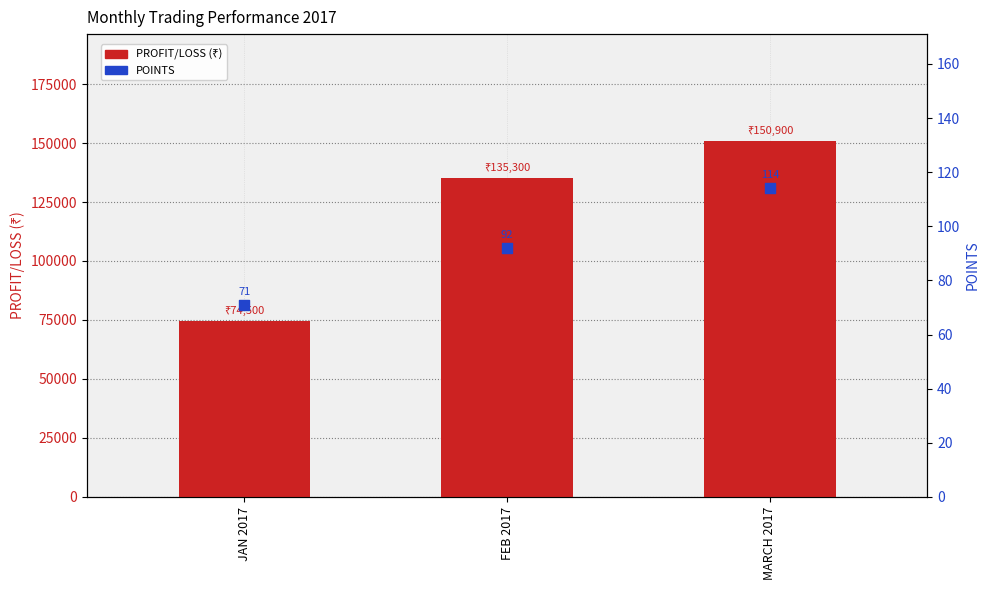

Which series has the widest spread of Y values?

PROFIT/LOSS